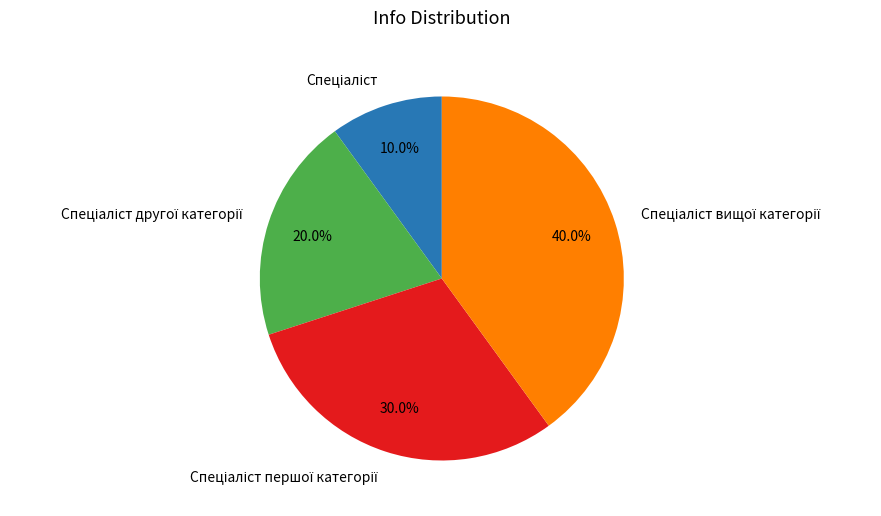

Is there any slice that represents more than half of the pie?

No